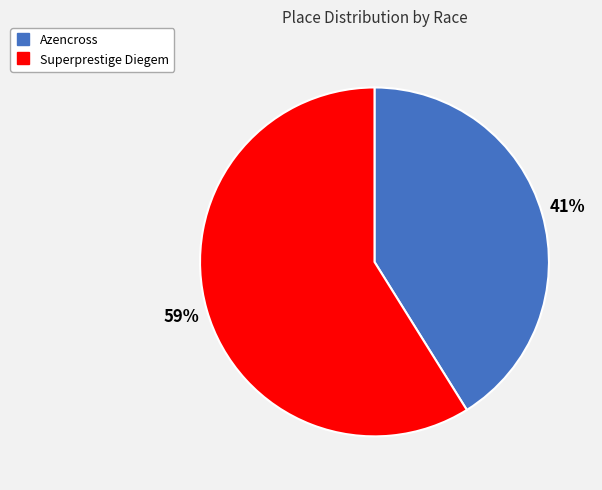

Which slice is the largest?

Superprestige Diegem